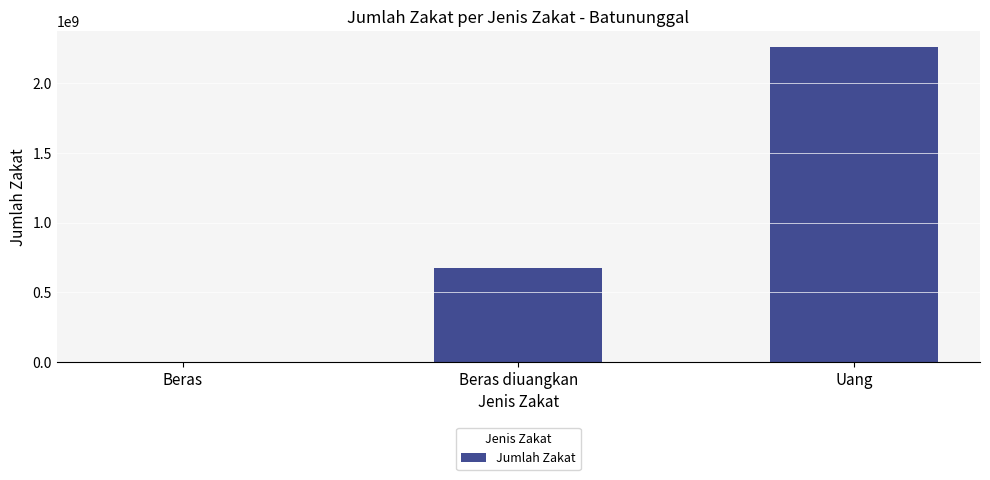

What is the greatest value displayed?

2263140810